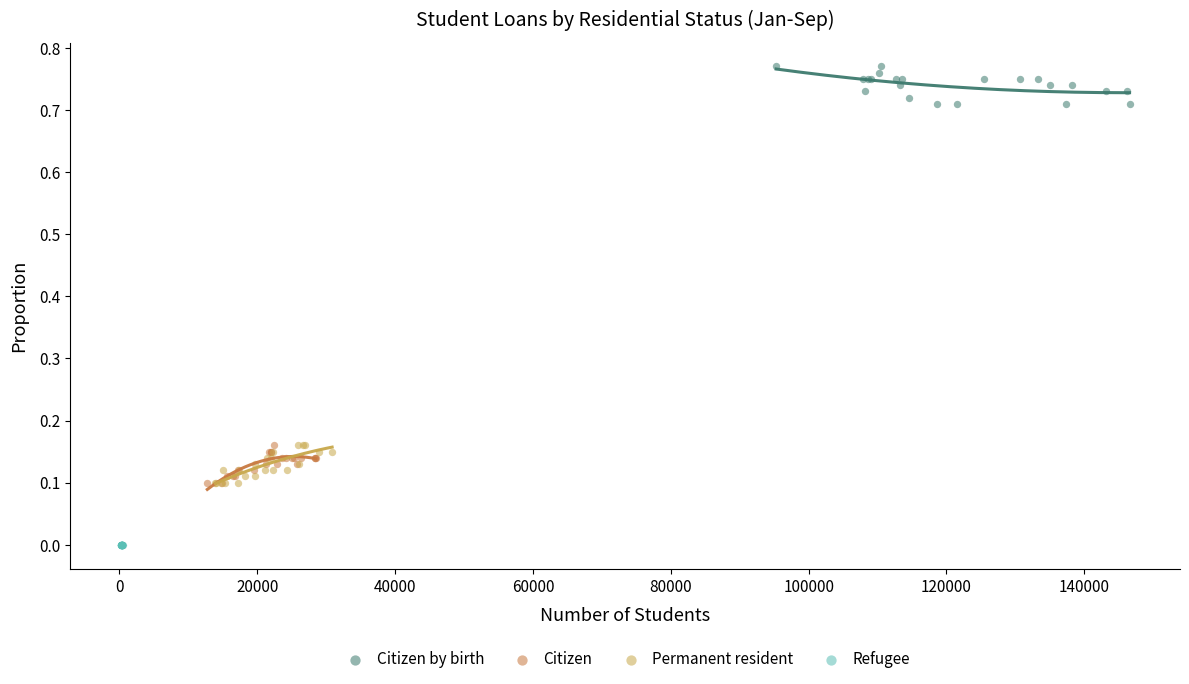

Which series contains the lowest Y value?

Refugee